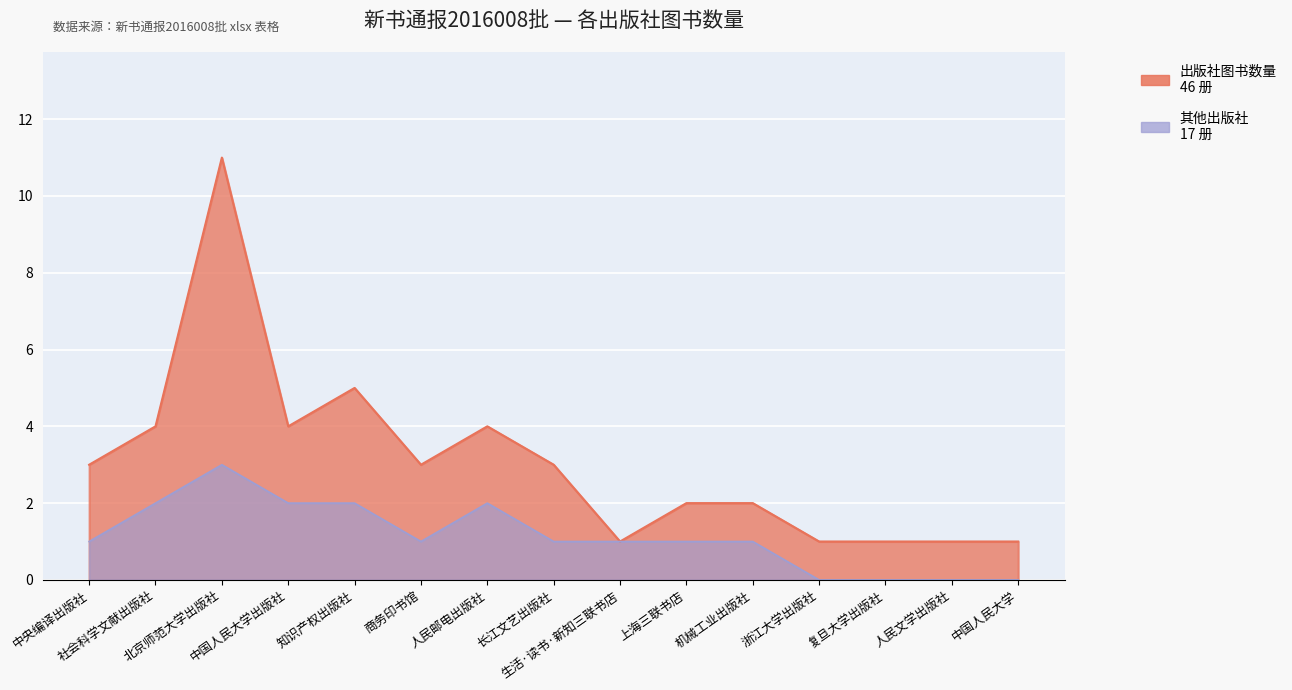

What is the maximum value shown in the chart?

11